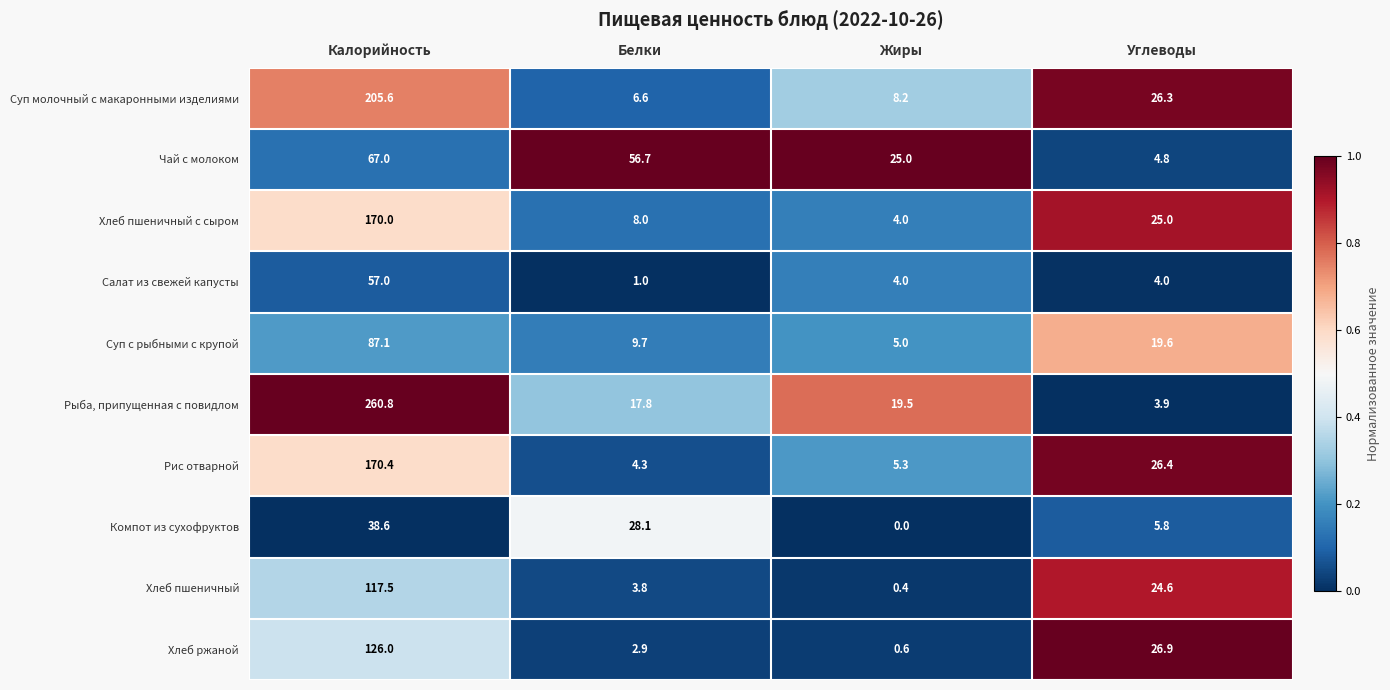

What is the spread (max minus min) of values at Калорийность?

222.2